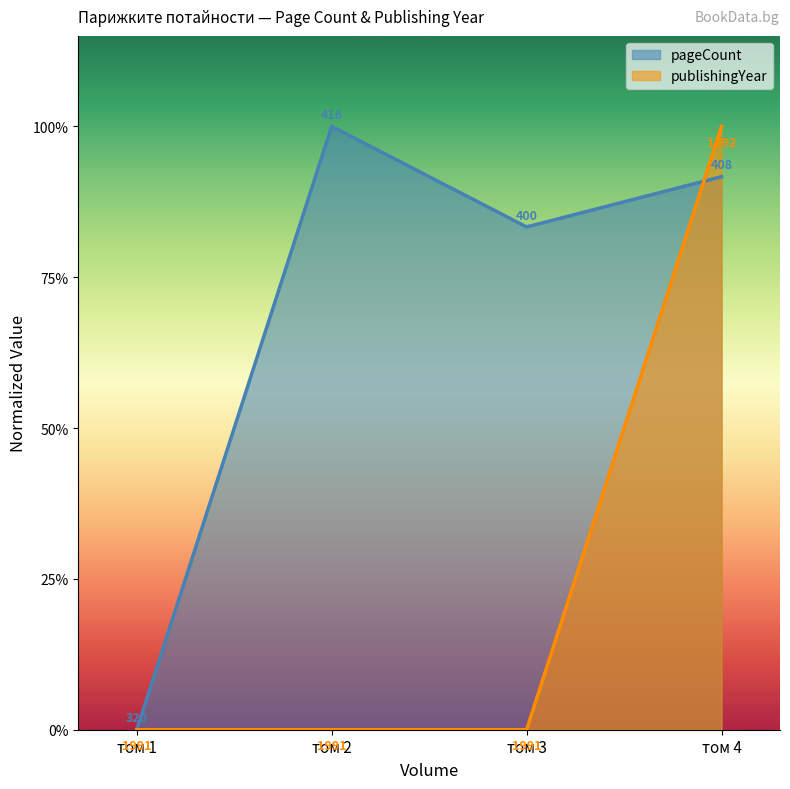

At which category is the sum across all series the highest?

том 4